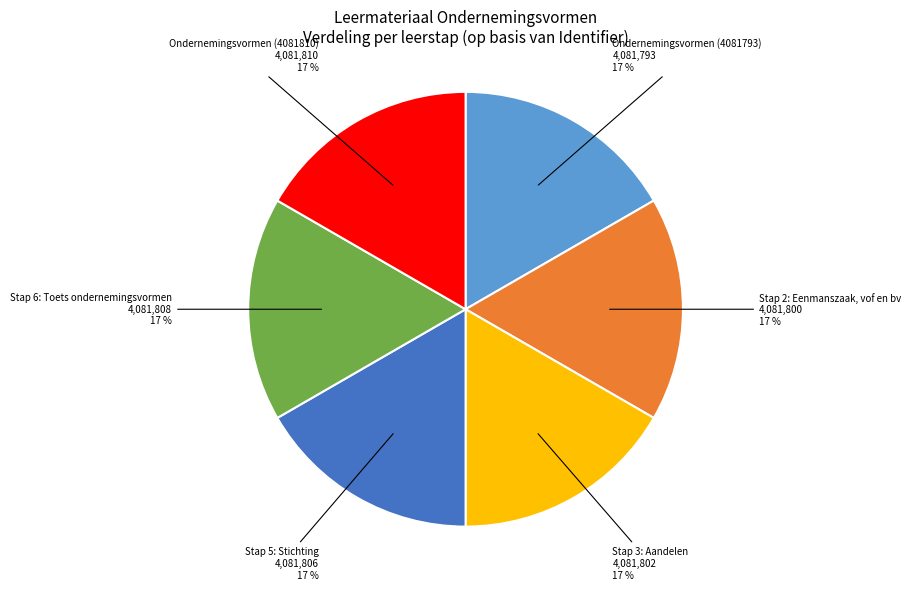

How many segments does this pie chart have?

6